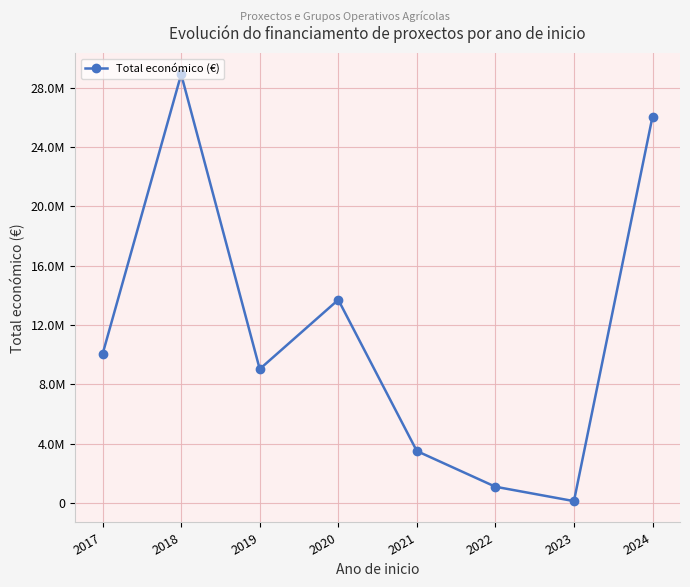

What is the sum of all values?

92469450